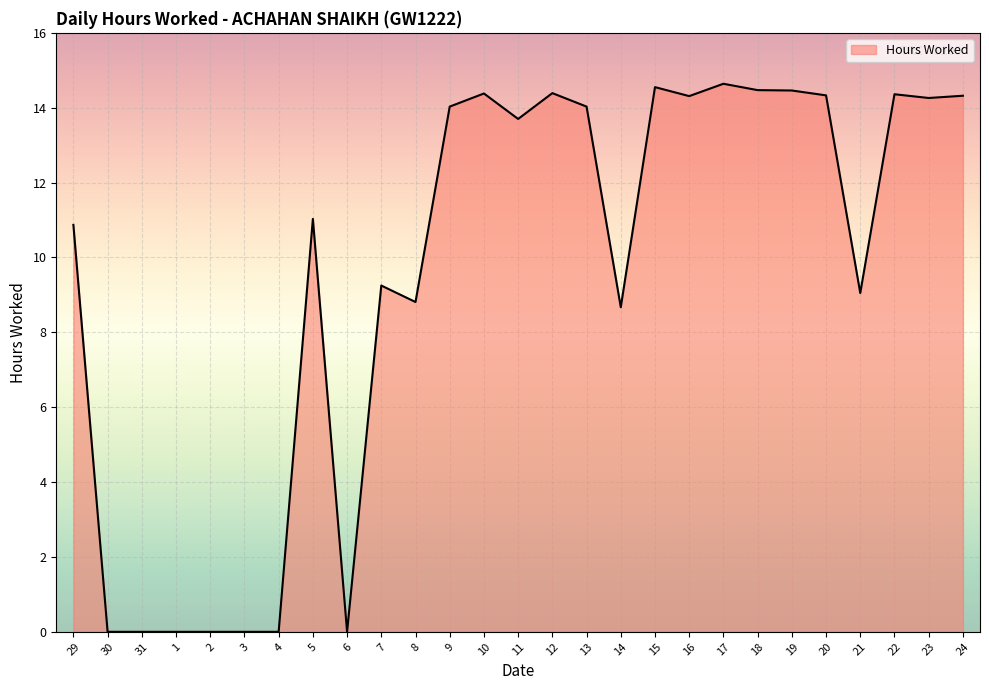

What position from the right is 20?

5